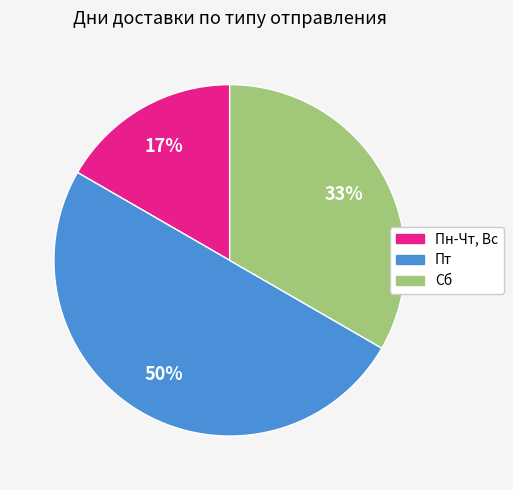

To the nearest percent, what is the difference between the largest and smallest slice percentages?

33%